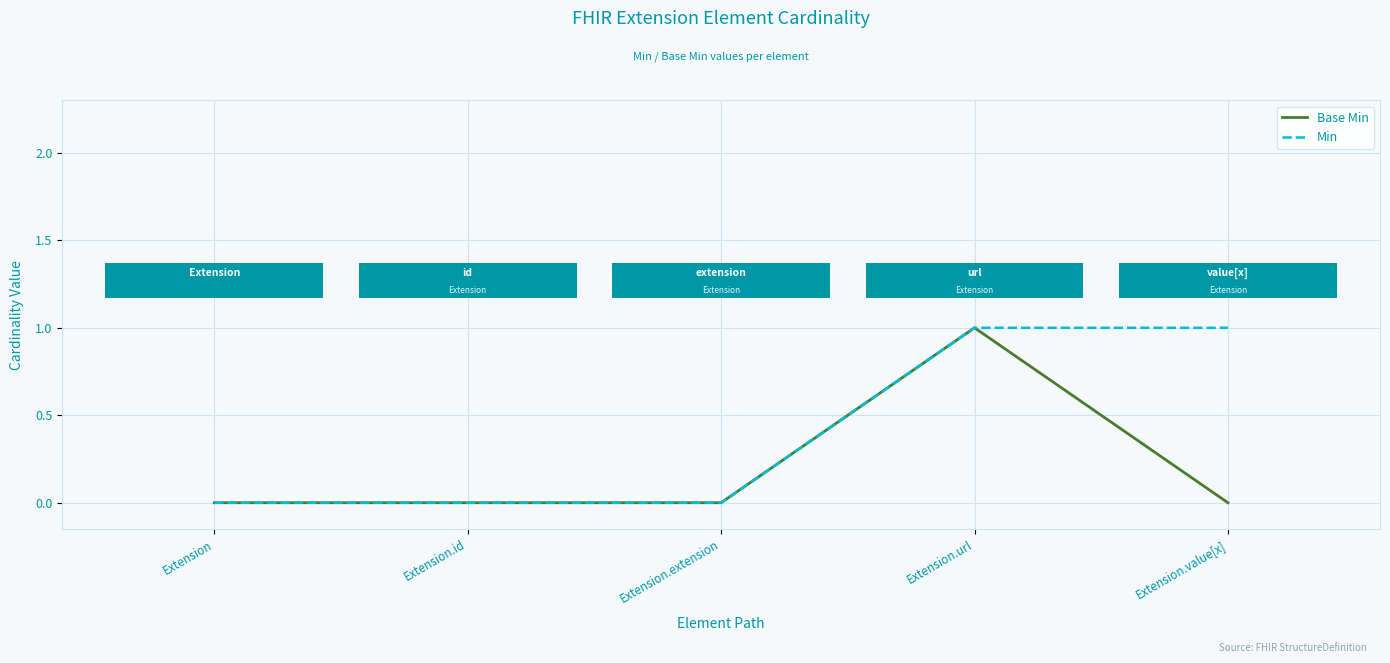

What position from the right is Extension.extension?

3